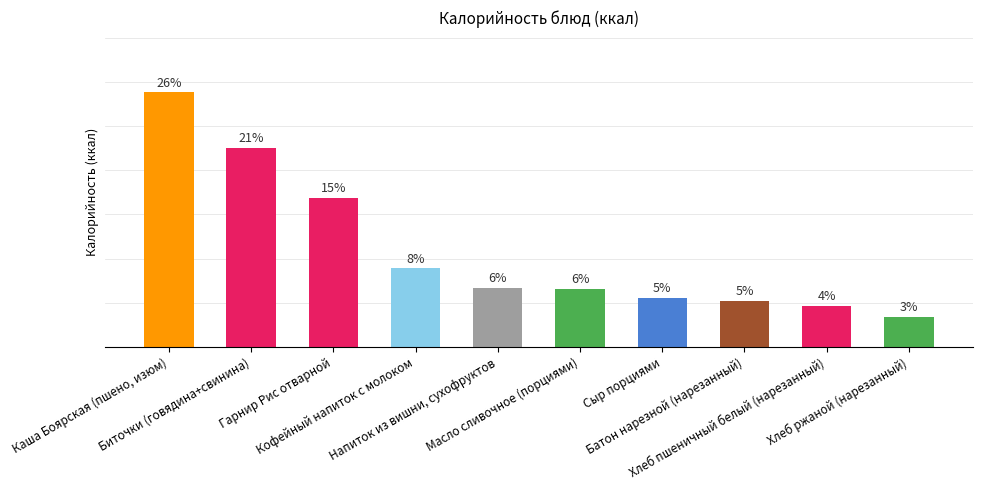

What is the label of the 10th bar from the right?

Каша Боярская (пшено, изюм)